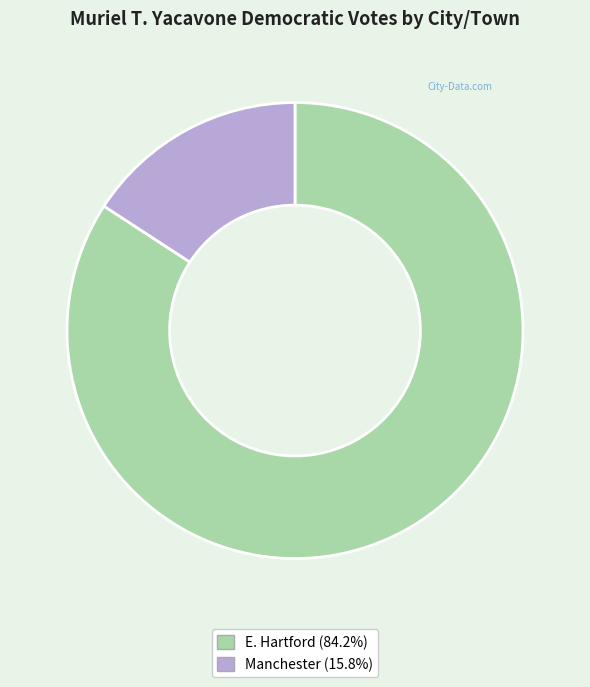

Is it true that E. Hartford is 84% of the pie?

True